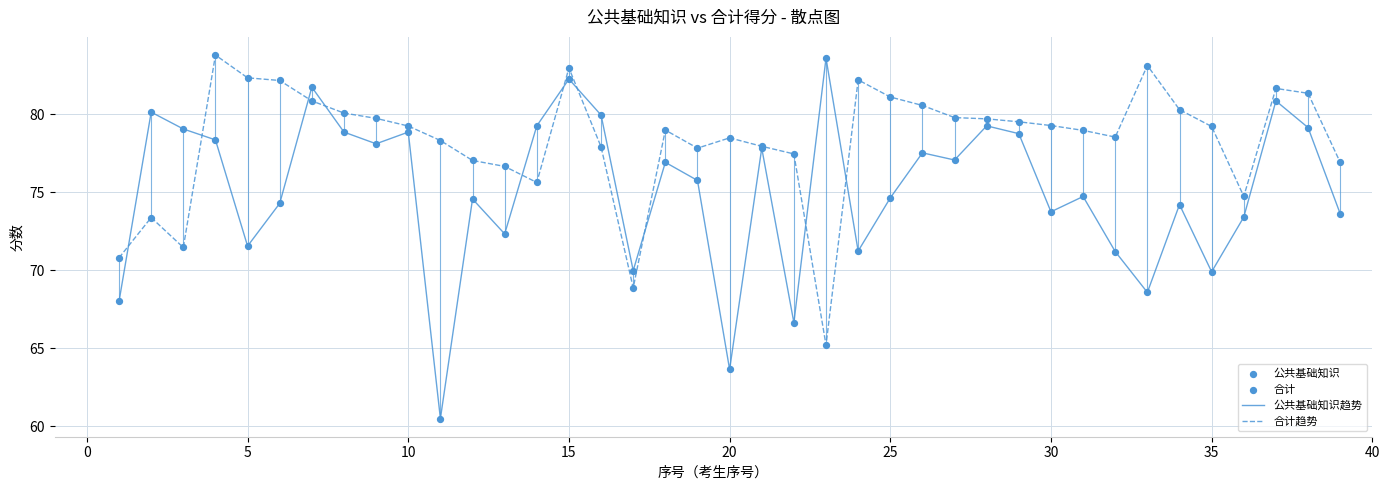

Which series has the largest total across all categories?

合计趋势